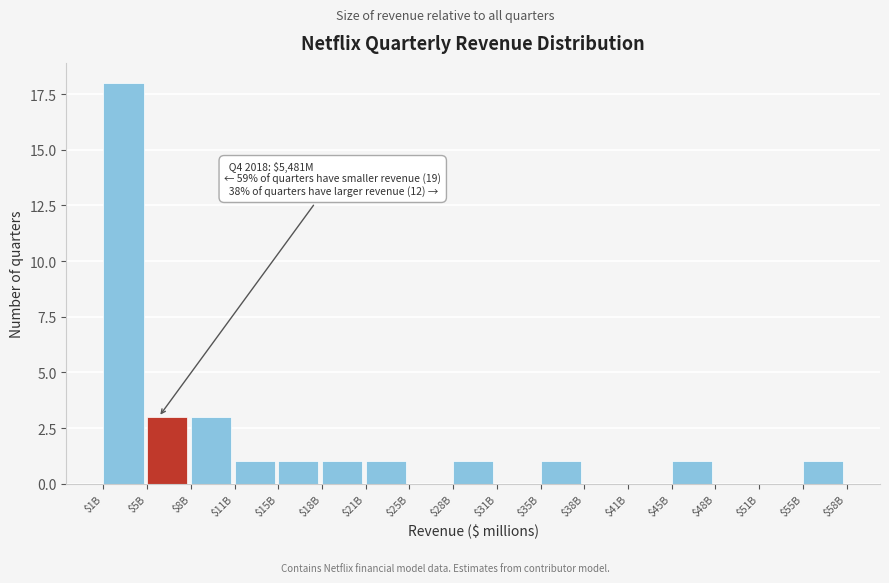

Which label corresponds to the largest value in the chart?

$1B